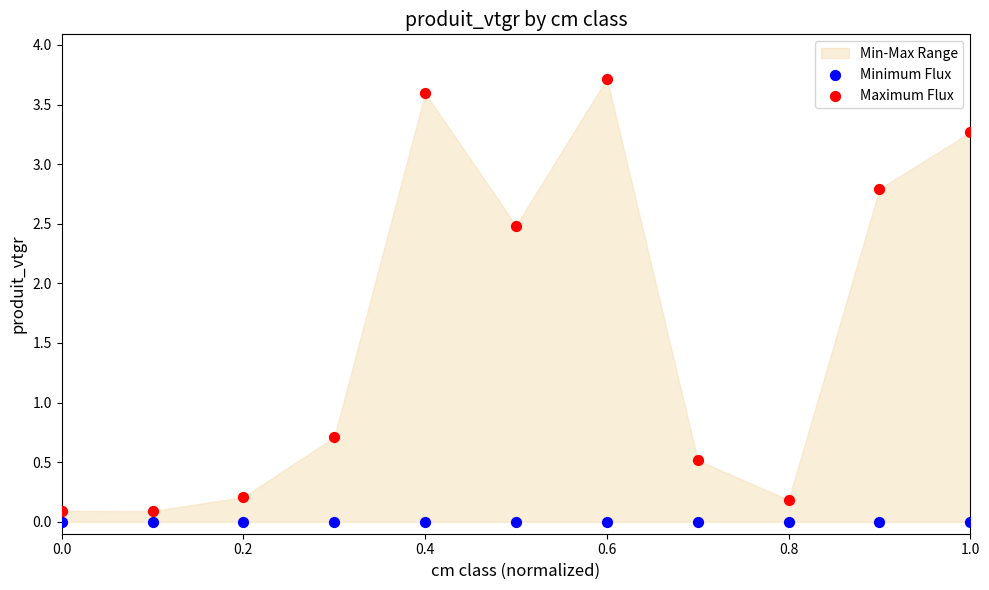

Which series contains the highest Y value?

Maximum Flux